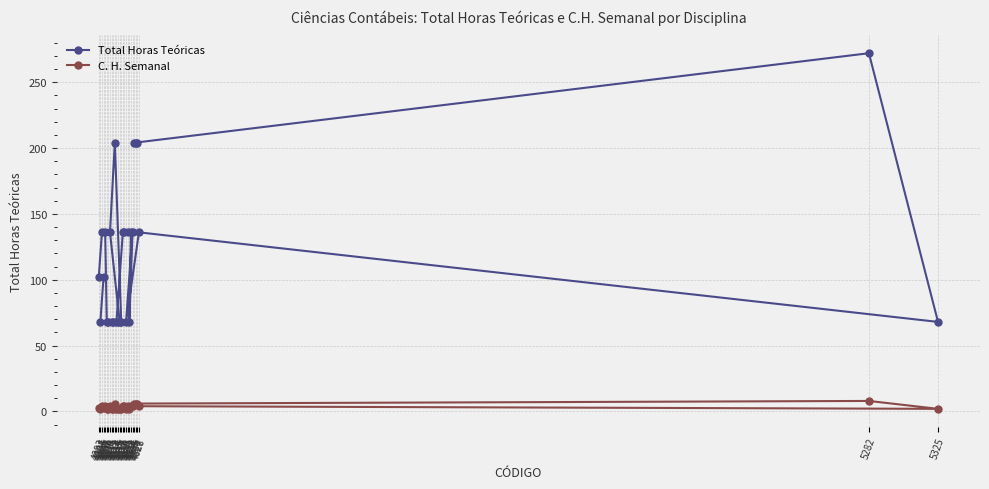

What is the spread (max minus min) of values at 4815?

66